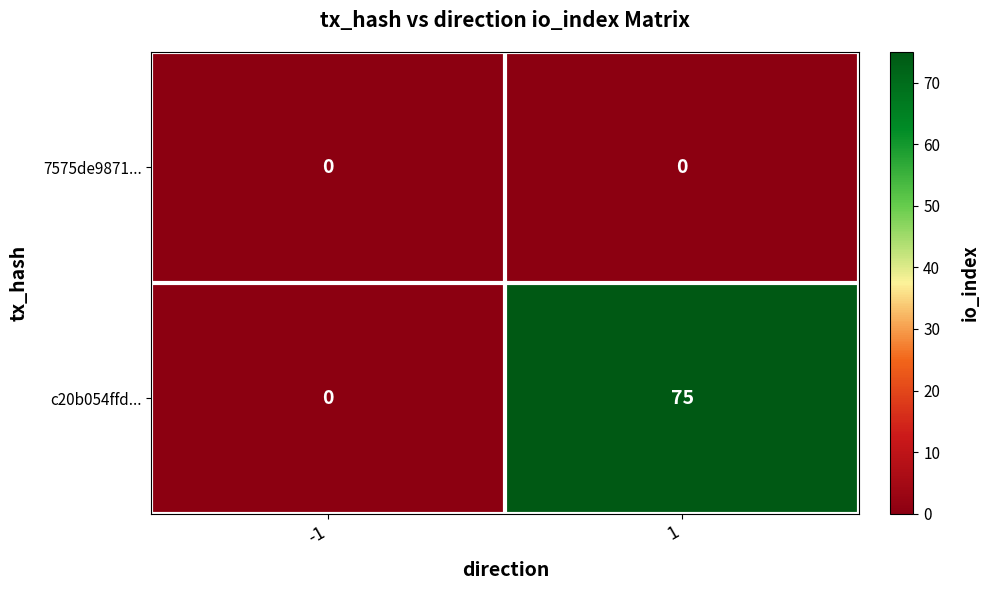

Which series has the largest range (max minus min)?

c20b054ffd...